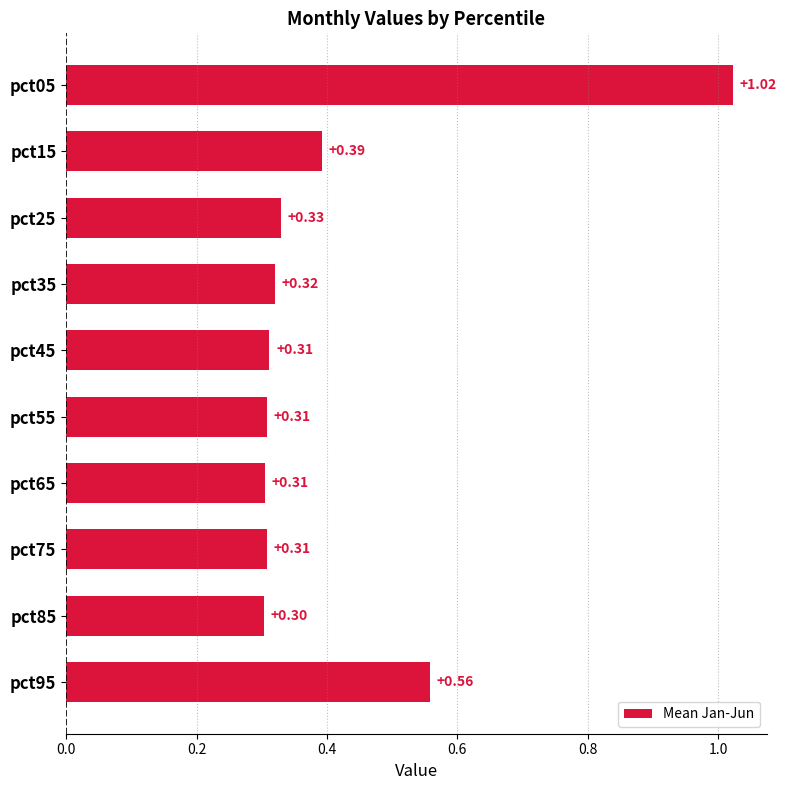

At which label is the value closest to 0?

pct85